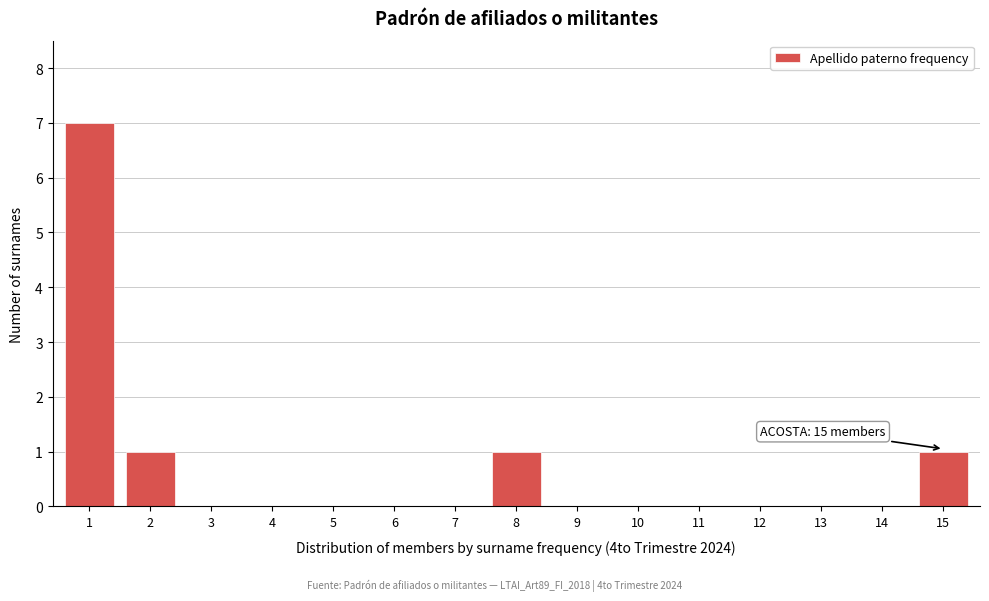

Reading left to right, list all the values displayed in this chart.

1=7	2=1	3=0	4=0	5=0	6=0	7=0	8=1	9=0	10=0	11=0	12=0	13=0	14=0	15=1